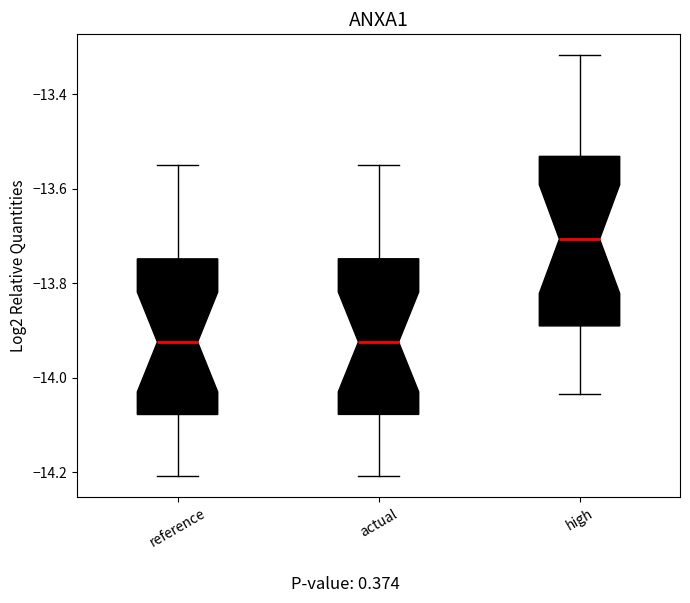

Reading left to right, read every box against the y-axis: the position of its median line, the range the box covers, and the ends of its whiskers. The values are not printed on the chart, so give them approximately, as read against the axis.

reference: median -13.92, box -14.08 to -13.74, whiskers -14.20 to -13.56
actual: median -13.92, box -14.08 to -13.74, whiskers -14.20 to -13.56
high: median -13.70, box -13.90 to -13.54, whiskers -14.04 to -13.32